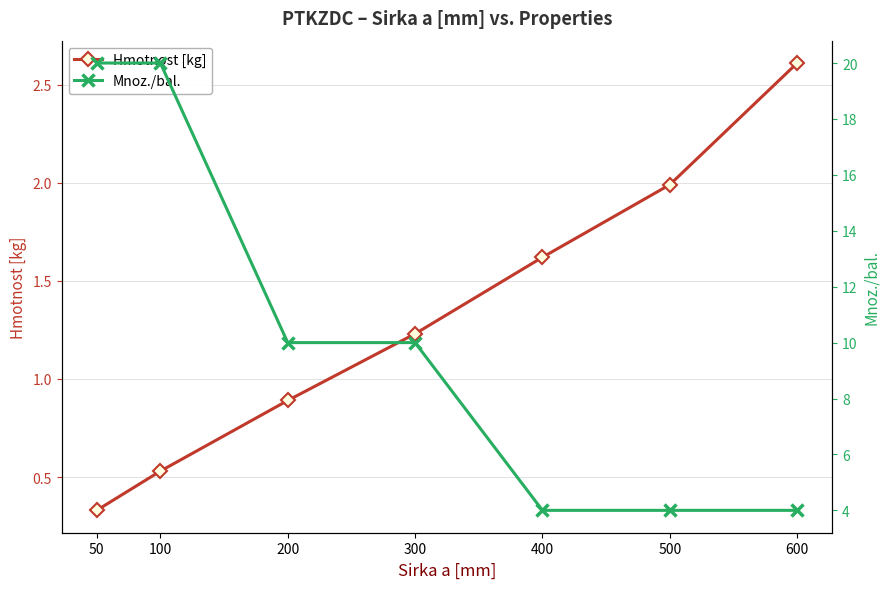

List the series in order of their peak value, lowest first.

Hmotnost [kg], Mnoz./bal.